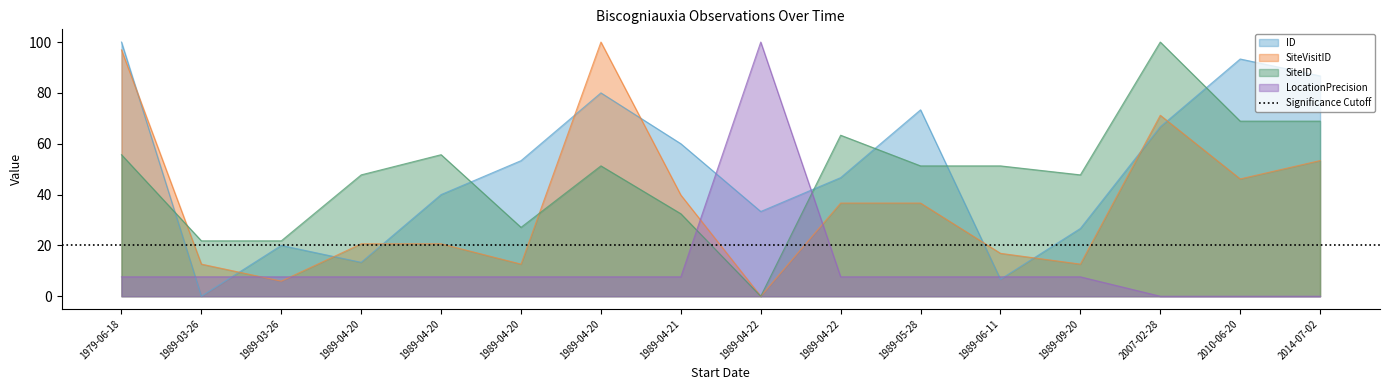

What is the sum of the SiteVisitID values at 1989-05-28 and 1989-04-20?

49.3